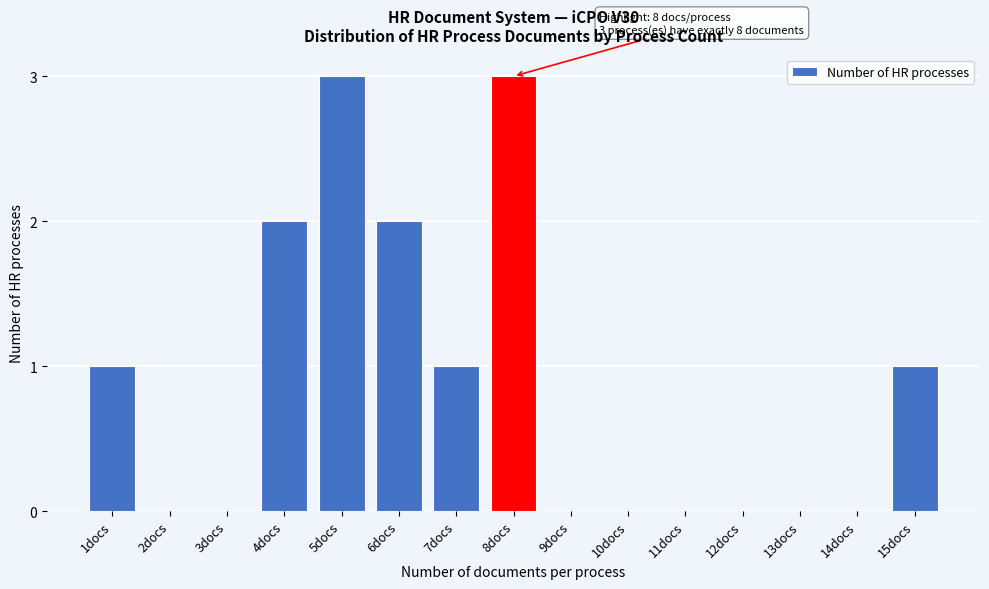

Reading left to right, transcribe all the data shown in this chart.

1docs=1	2docs=0	3docs=0	4docs=2	5docs=3	6docs=2	7docs=1	8docs=3	9docs=0	10docs=0	11docs=0	12docs=0	13docs=0	14docs=0	15docs=1